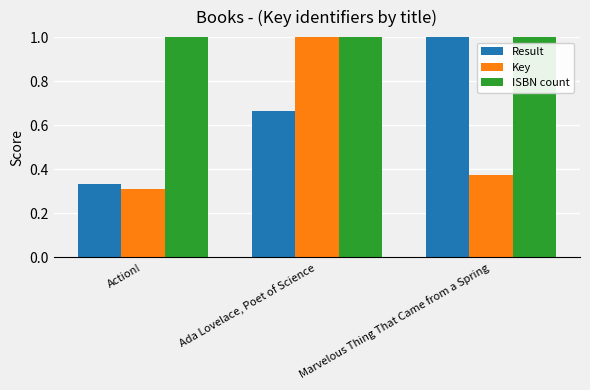

What position from the left is Ada Lovelace, Poet of Science?

2